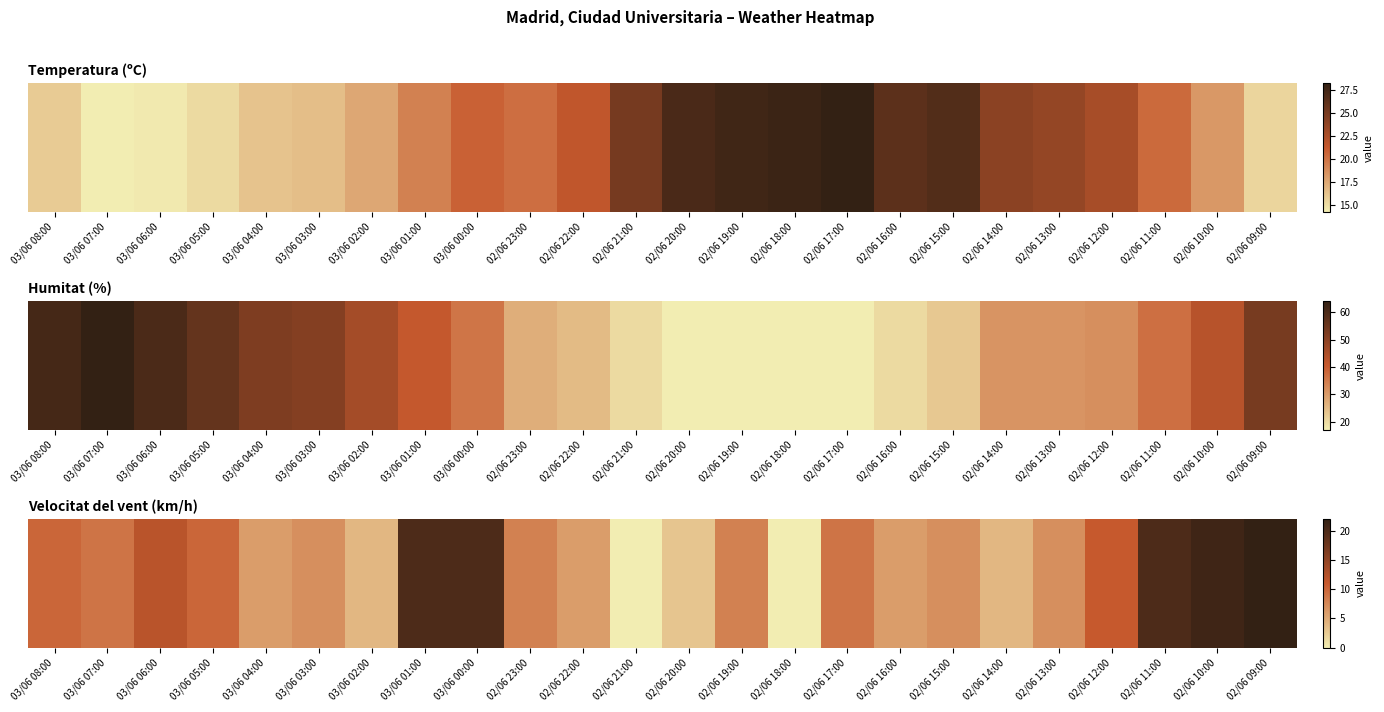

True or false: the data shows 29 at 03/06 01:00.

False